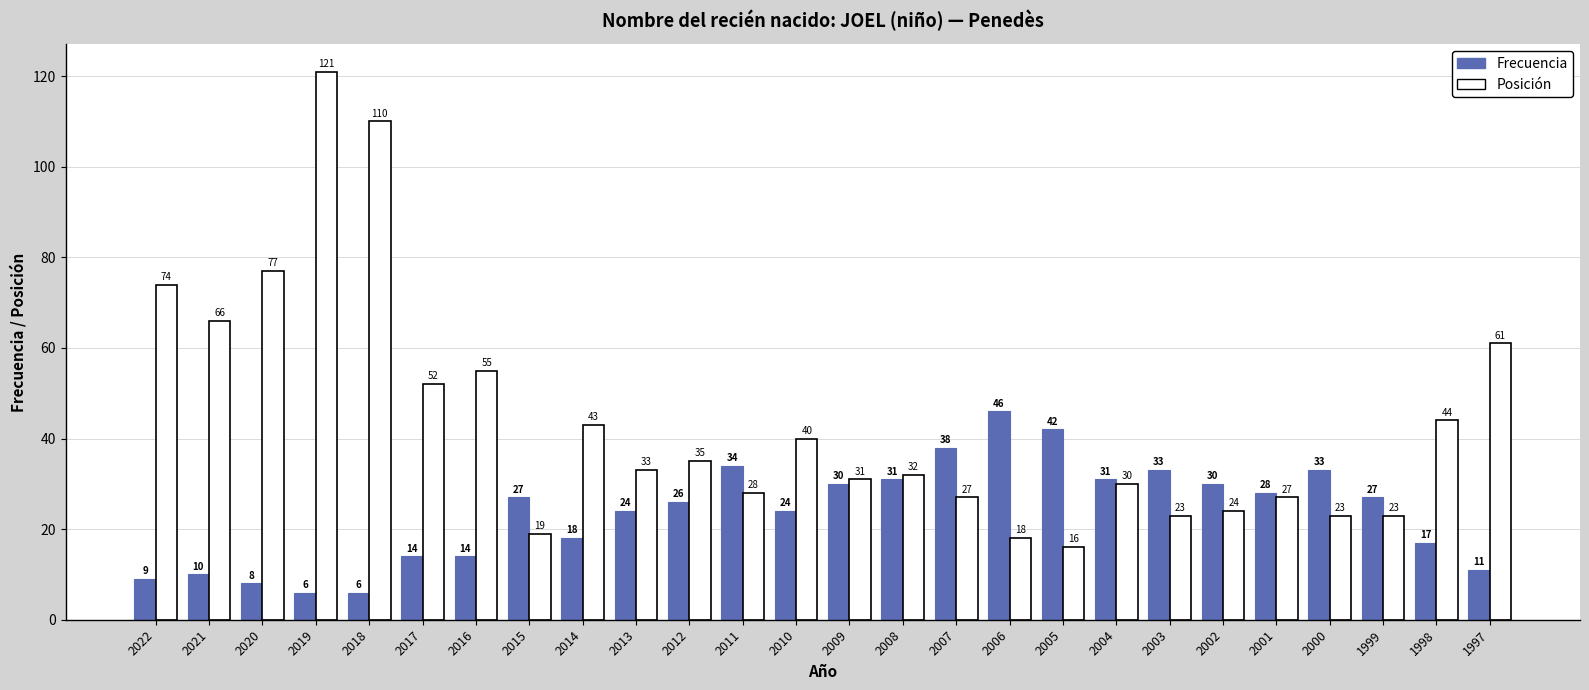

What is the minimum value for Frecuencia?

6